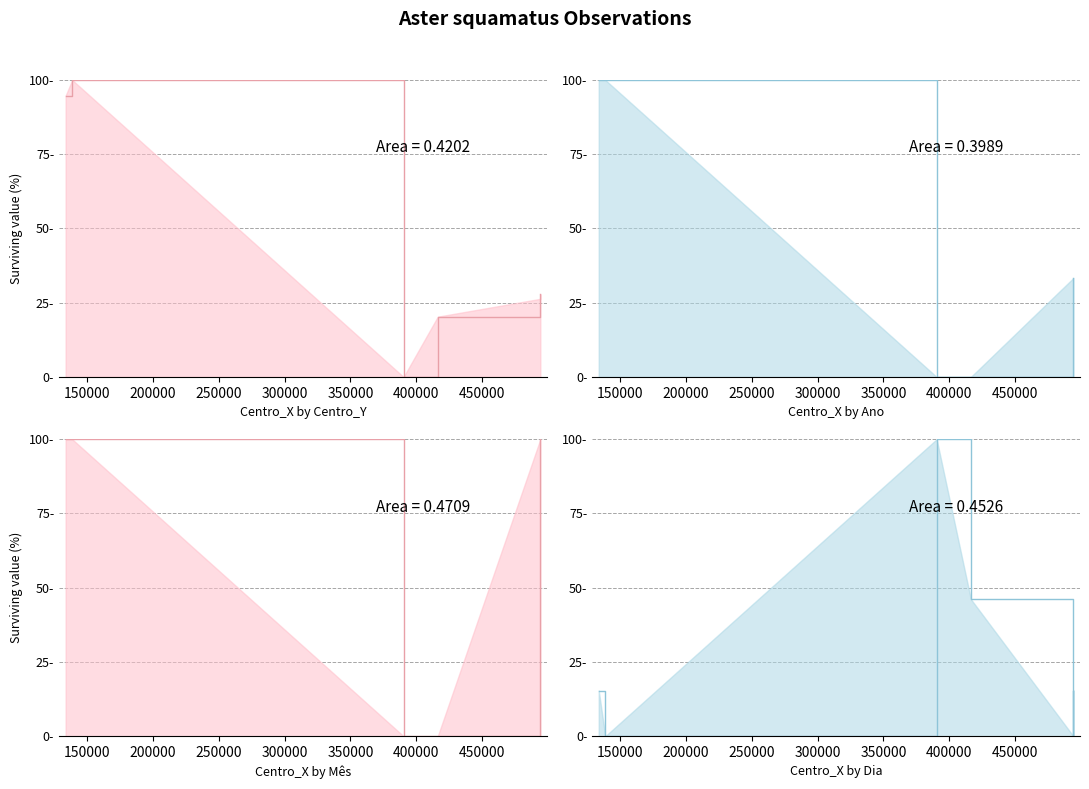

Which category has the highest value across all series?

150000